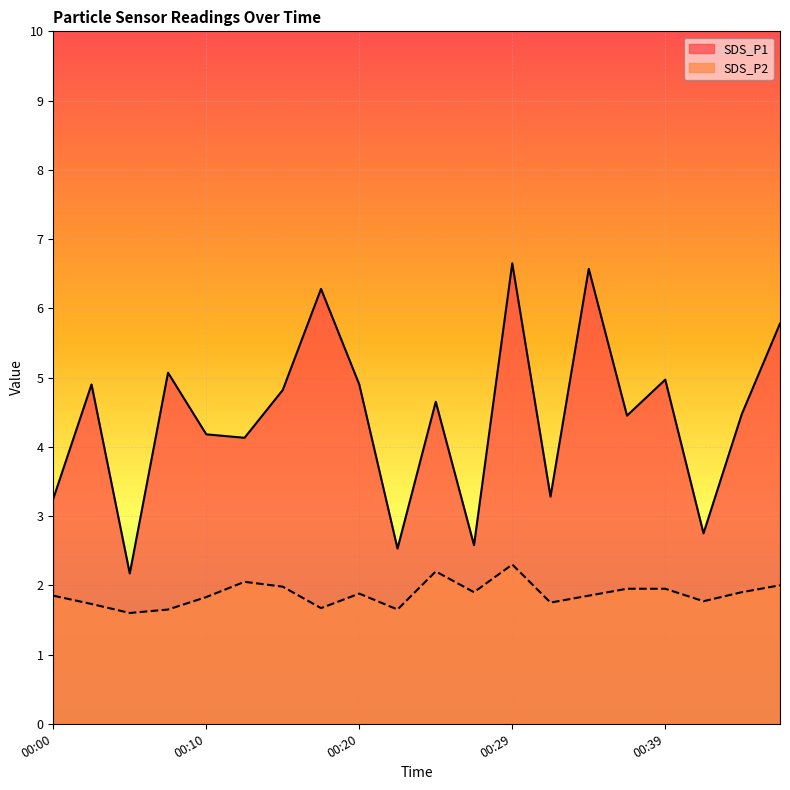

Where is the first local maximum for SDS_P2?

00:12